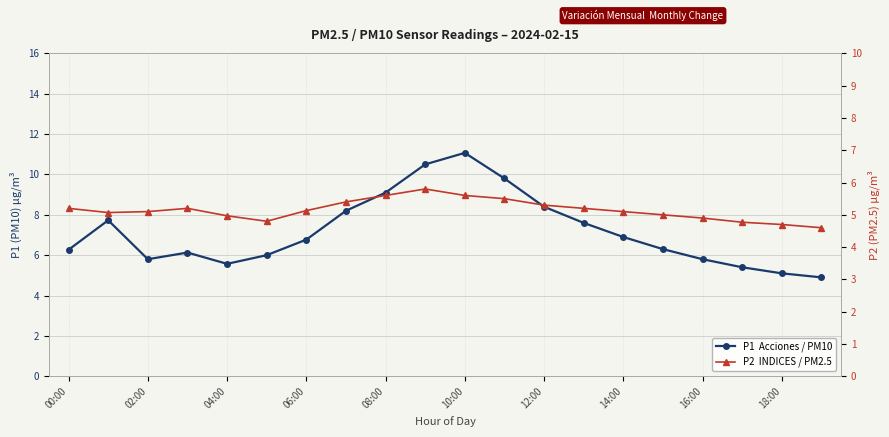

Count the number of categories in the chart.

20